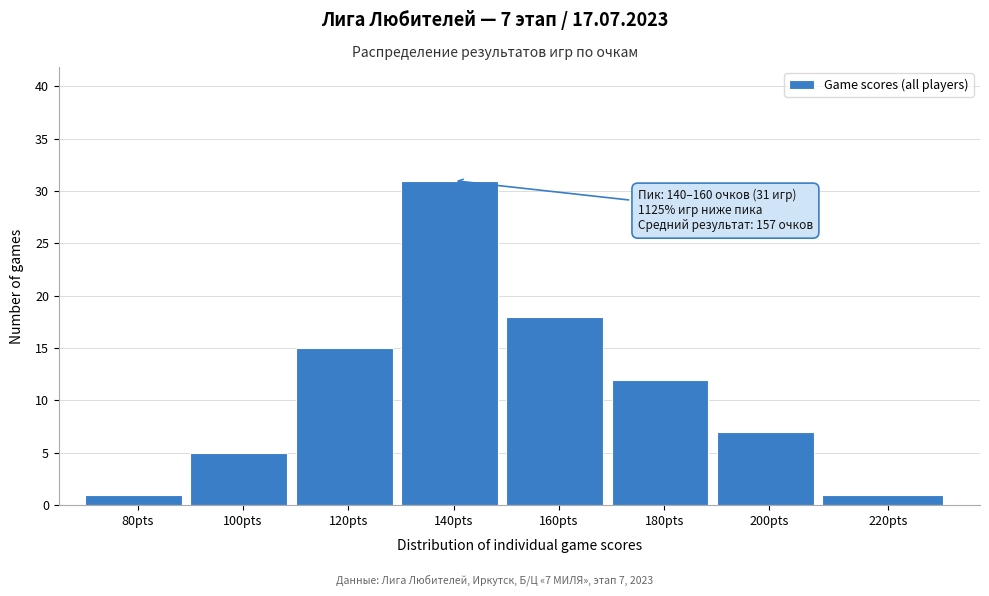

Reading left to right, list all the values displayed in this chart.

80pts=1	100pts=5	120pts=15	140pts=31	160pts=18	180pts=12	200pts=7	220pts=1